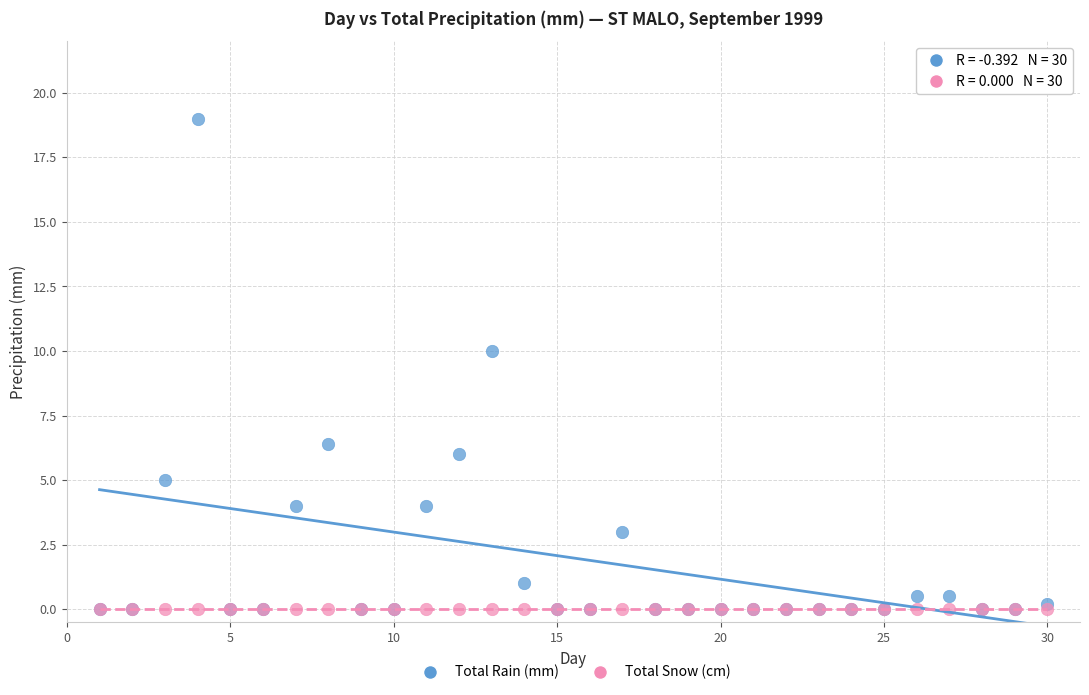

In the Total Rain (mm) series, what Y value is closest to 9?

10.0